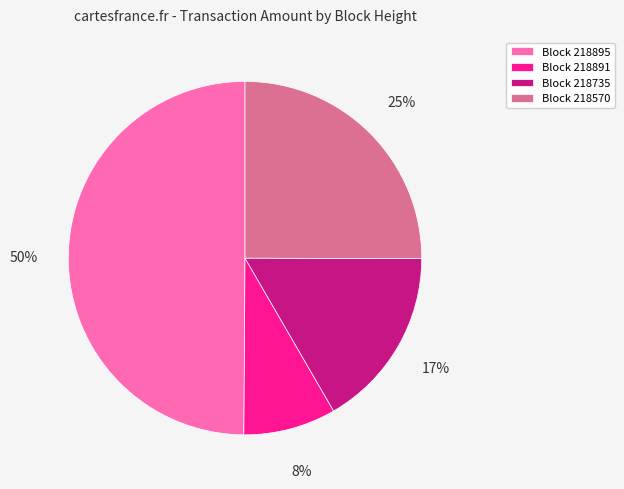

What percentage is the Block 218570 slice, to the nearest percent?

25%